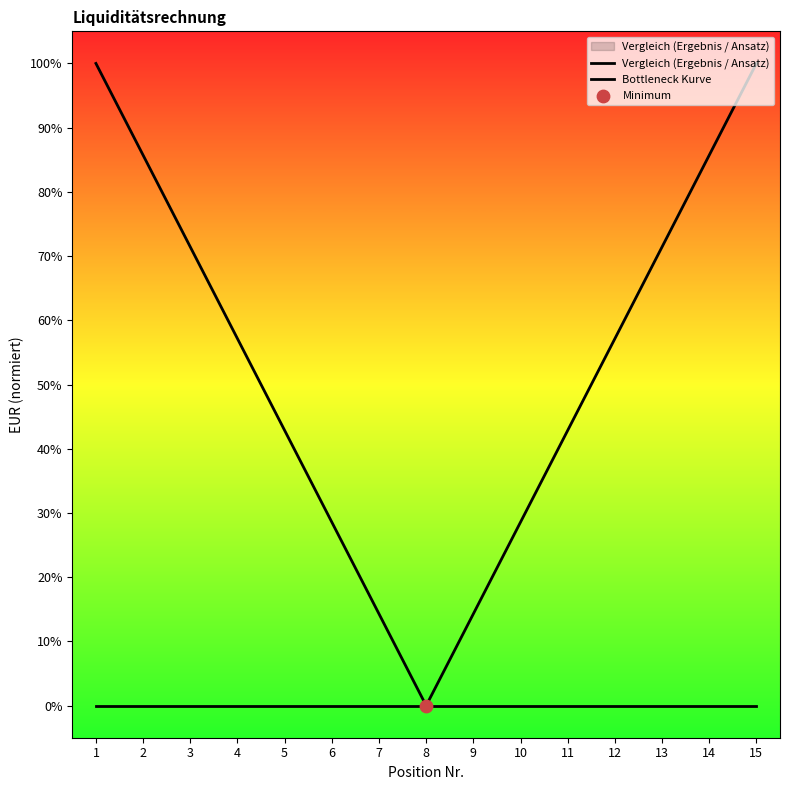

Which series reaches the minimum Y coordinate?

Vergleich (Ergebnis / Ansatz)